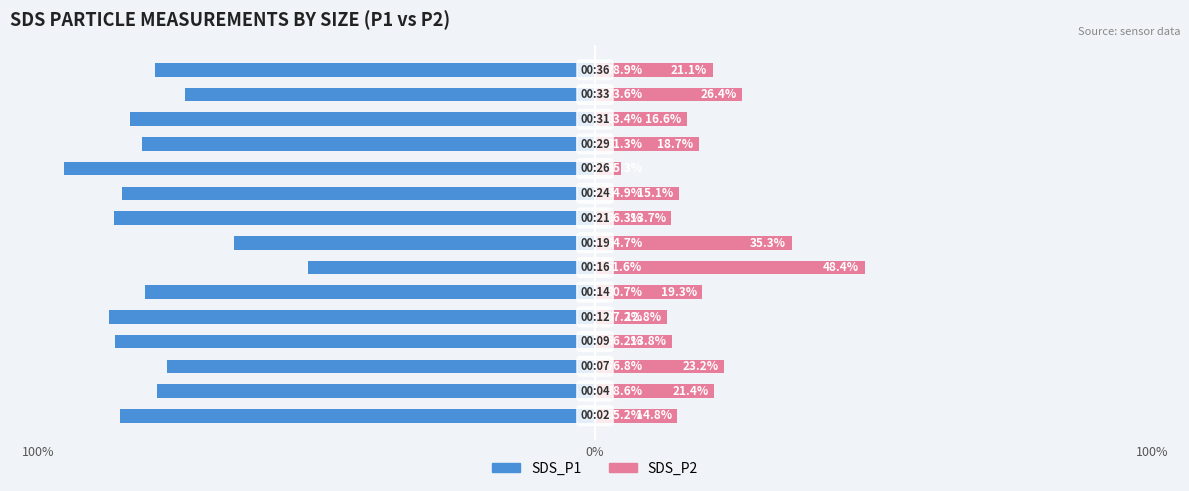

What is the minimum value for SDS_P1?

-95.3